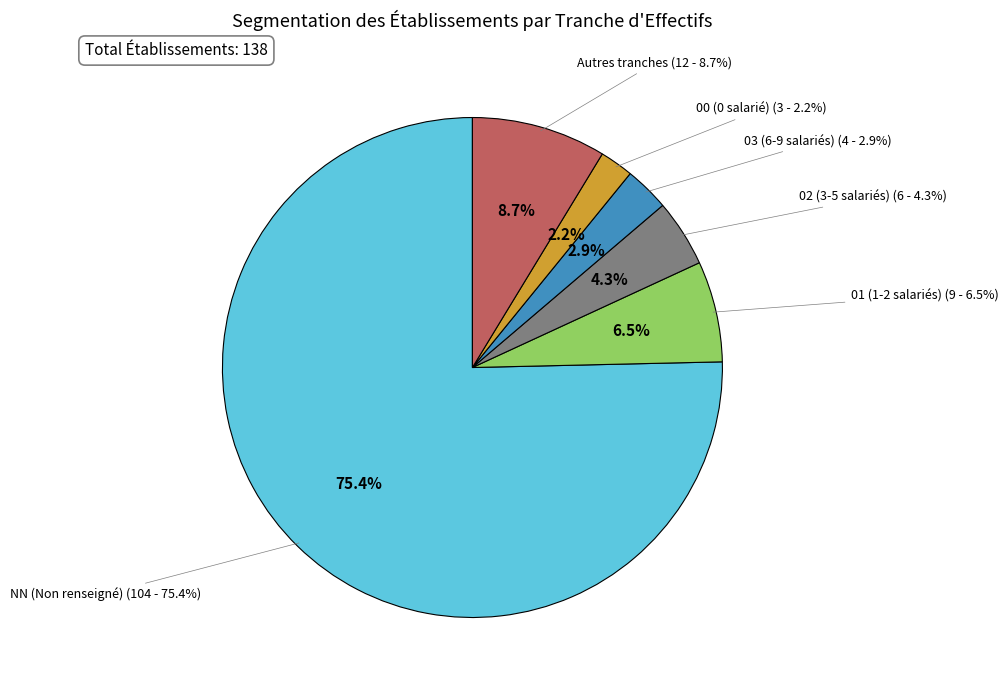

Approximately how many times larger is the value at 00 compared to 01?

0.3